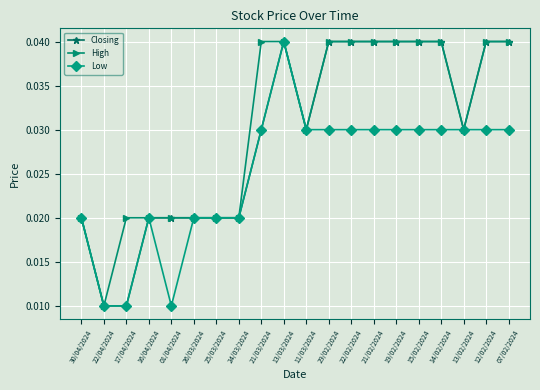

Count the Closing values in the range 0 to 1.

20